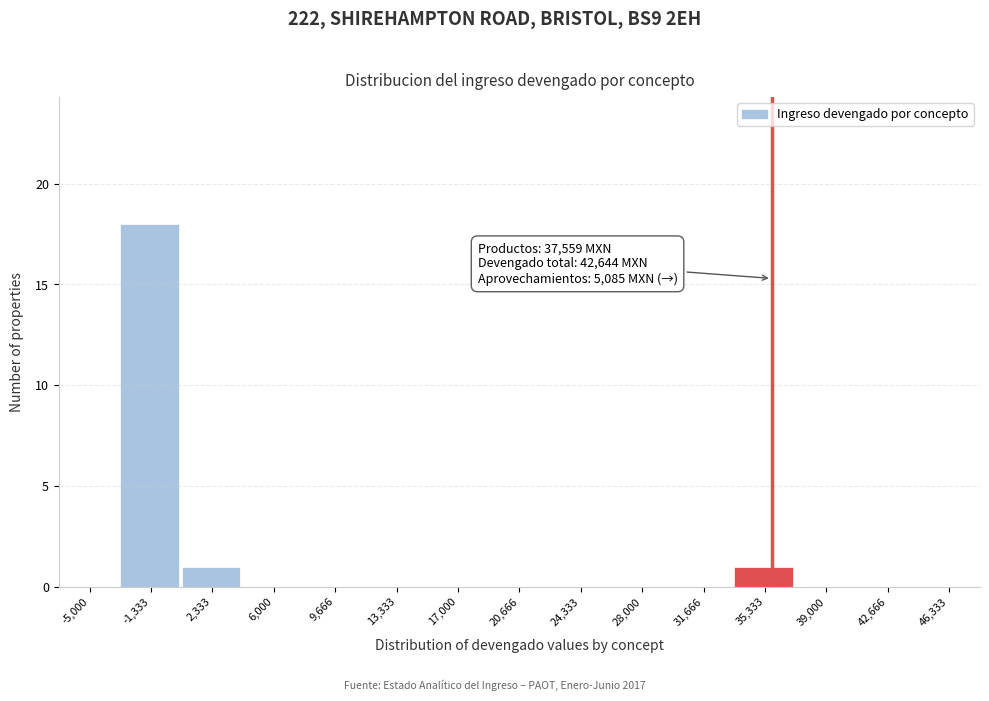

Reading left to right, list all the values displayed in this chart.

-5,000=0	-1,333=18	2,333=1	6,000=0	9,666=0	13,333=0	17,000=0	20,666=0	24,333=0	28,000=0	31,666=0	35,333=1	39,000=0	42,666=0	46,333=0